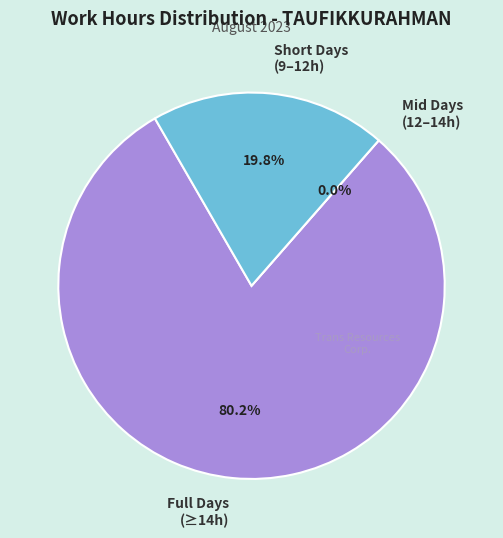

Is it true that Day 11 is 10% of the pie?

False